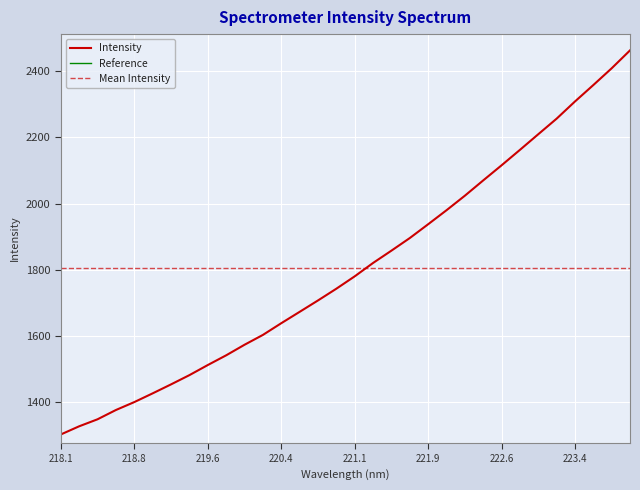

What is the difference between the second highest and second lowest values?

1083.2